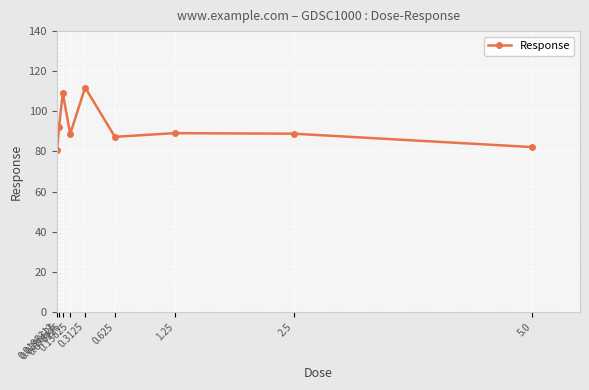

What is the difference between the maximum and second lowest values?

29.7